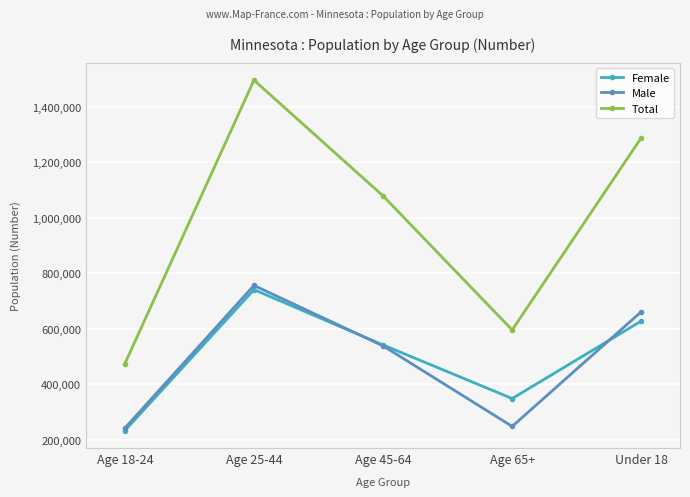

Does the chart have visible grid lines?

Yes